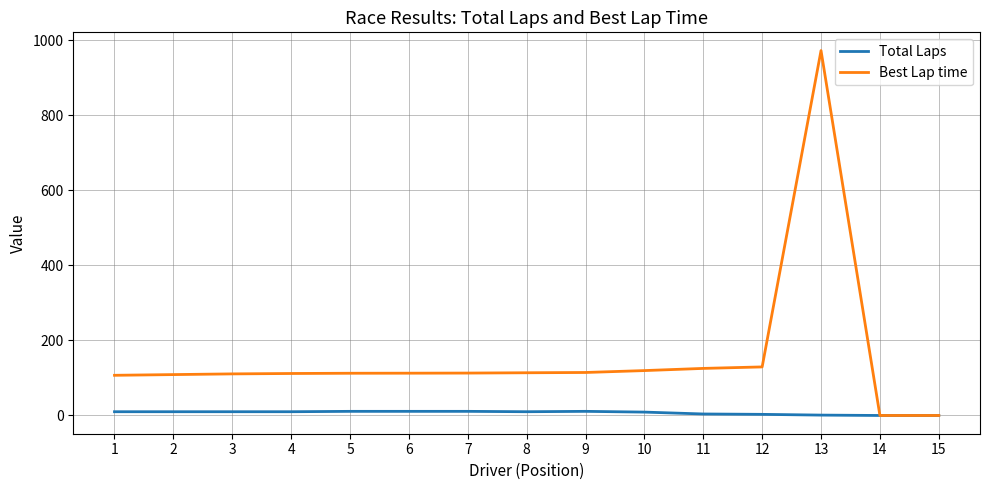

What is the maximum value shown in the chart?

972.9